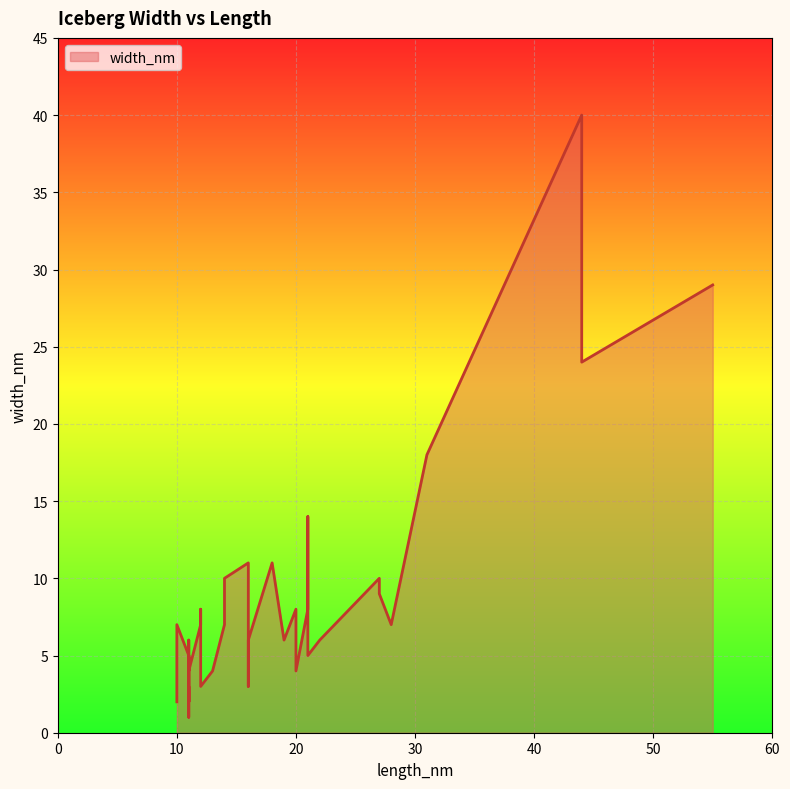

True or false: the data shows 3 at 11.

False